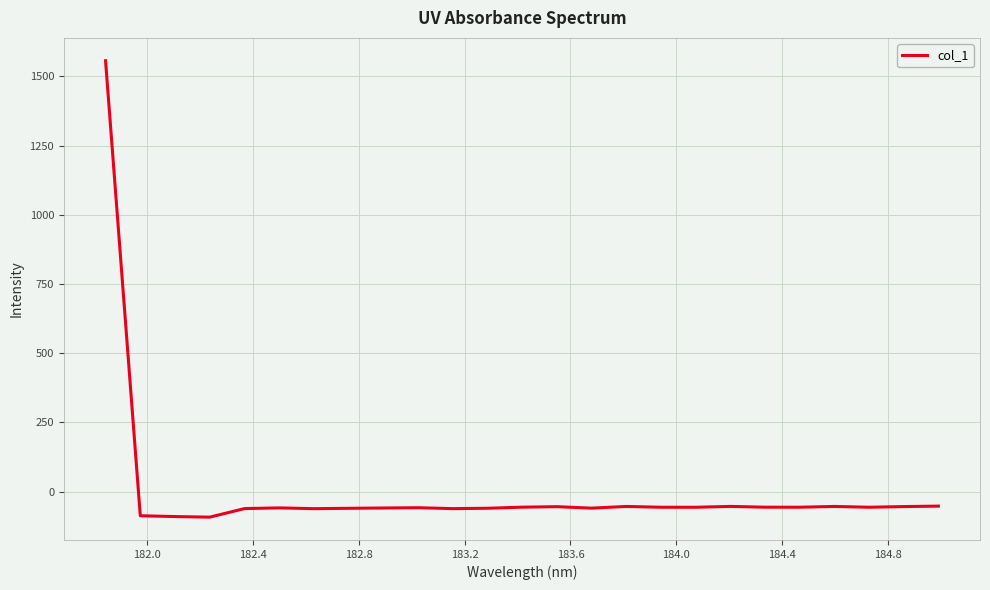

What is the minimum value shown in the chart?

-92.2